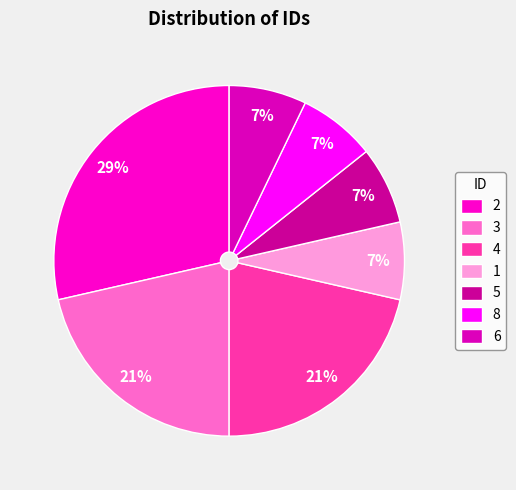

Approximately how many times larger is the value at 4 compared to 1?

3.0